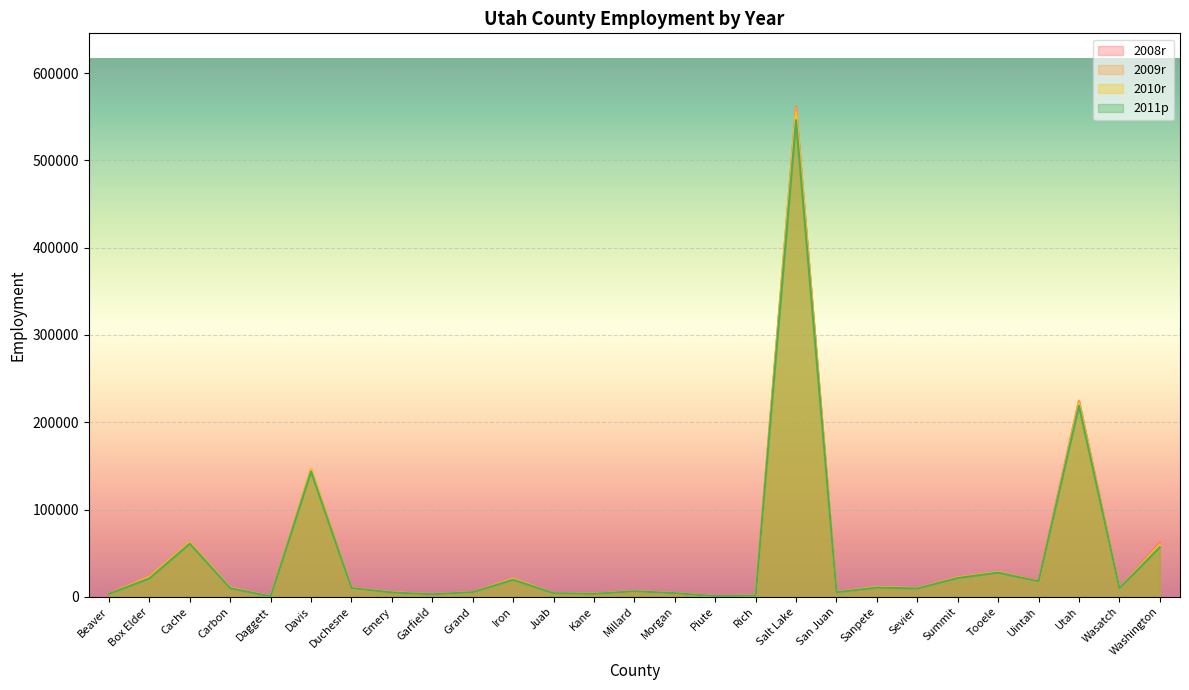

Is it true that 2008r equals 18710 at Uintah?

True